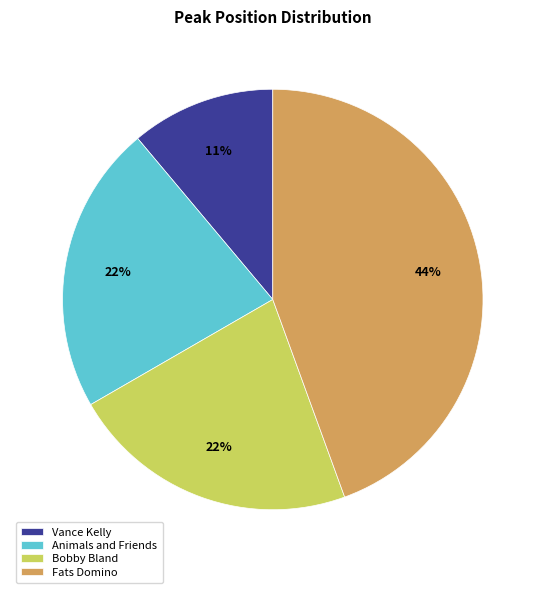

To the nearest percent, what is the average slice percentage?

25%